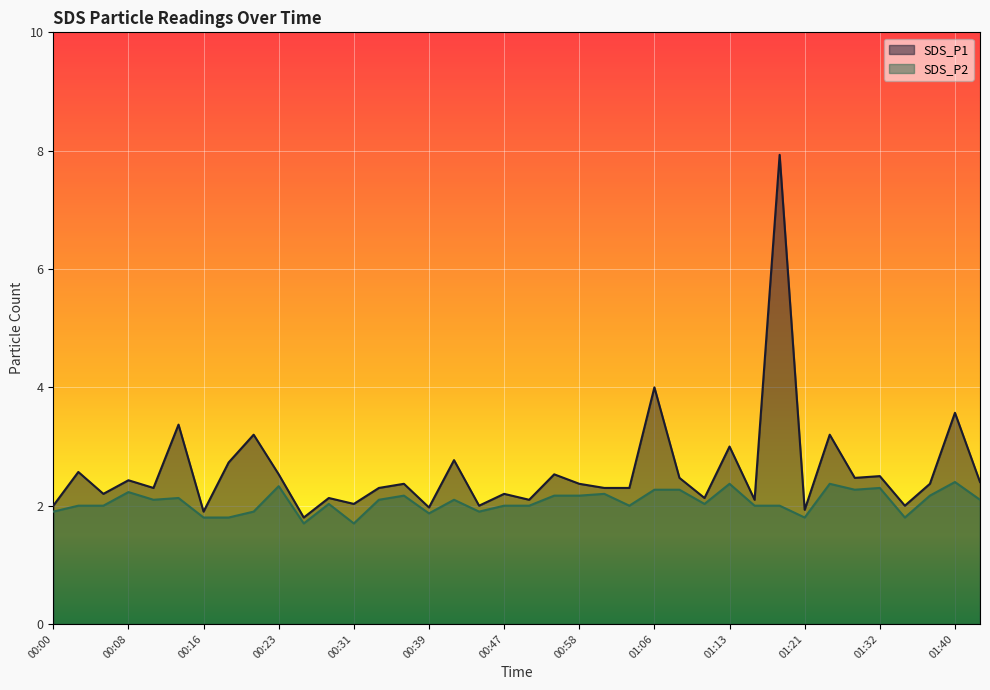

How many interior local peaks does the SDS_P1 series have?

15